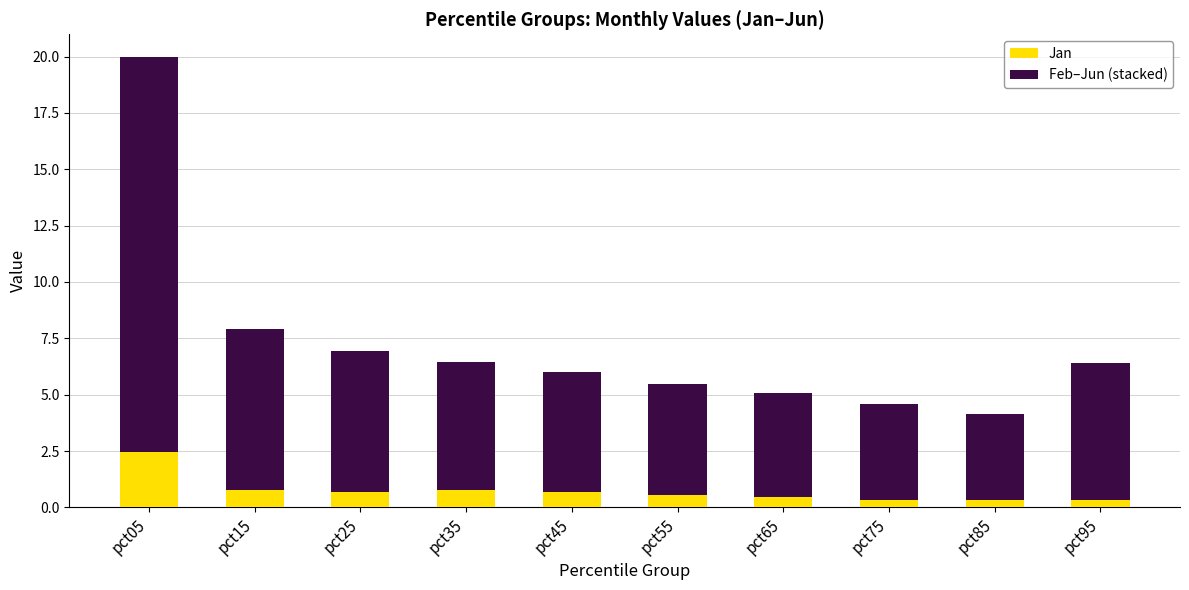

Which category has the highest value in the Jan series?

pct05